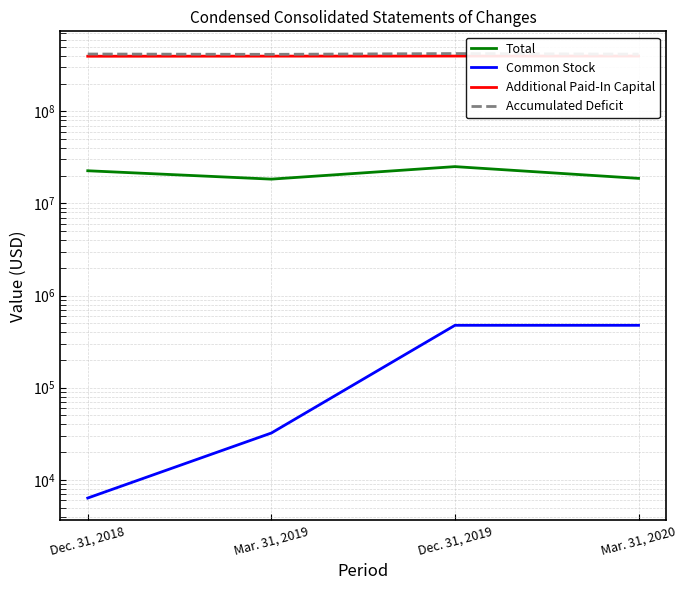

True or false: Total and Additional Paid-In Capital intersect in this chart.

False